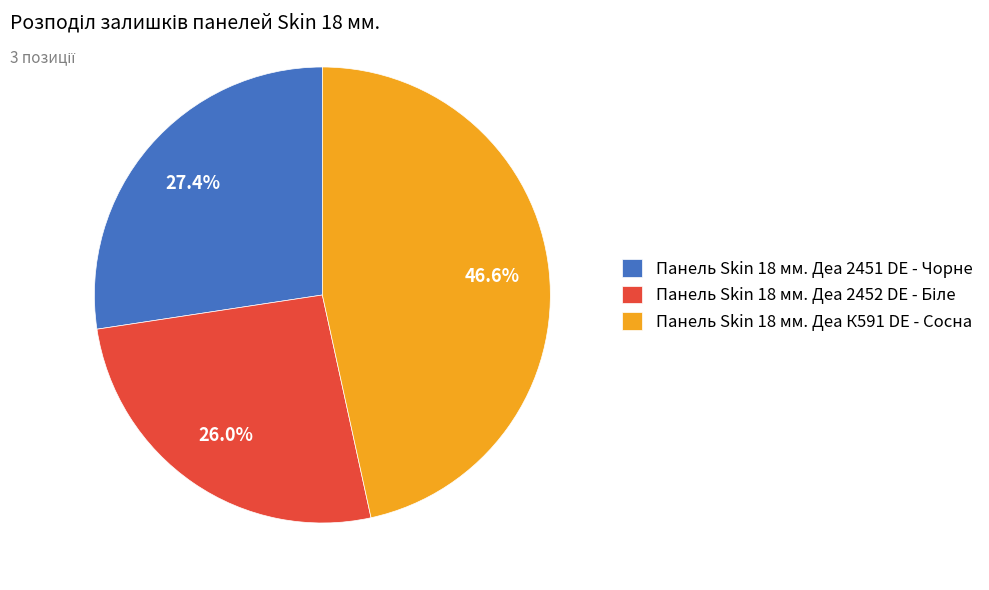

To the nearest percent, what is the average slice percentage?

33%